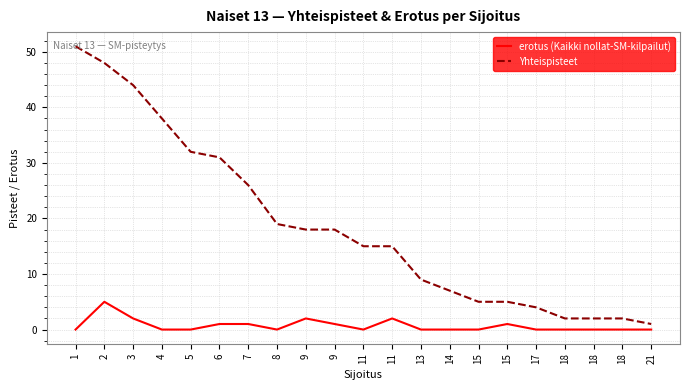

True or false: erotus (Kaikki nollat-SM-kilpailut) and Yhteispisteet cross at least once.

False